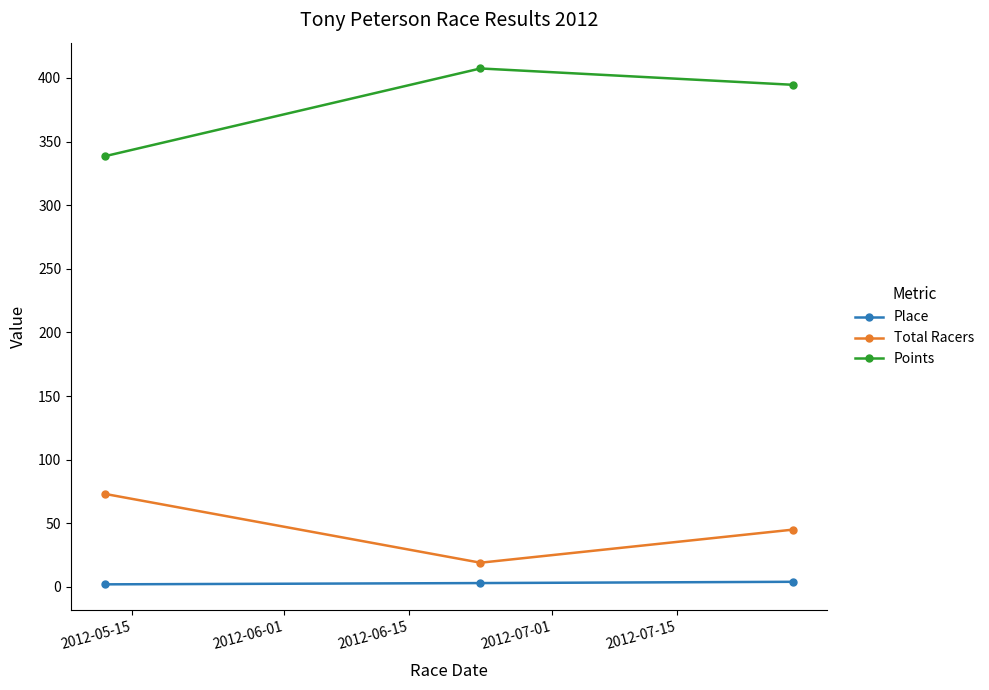

Which series has the largest total across all categories?

Points